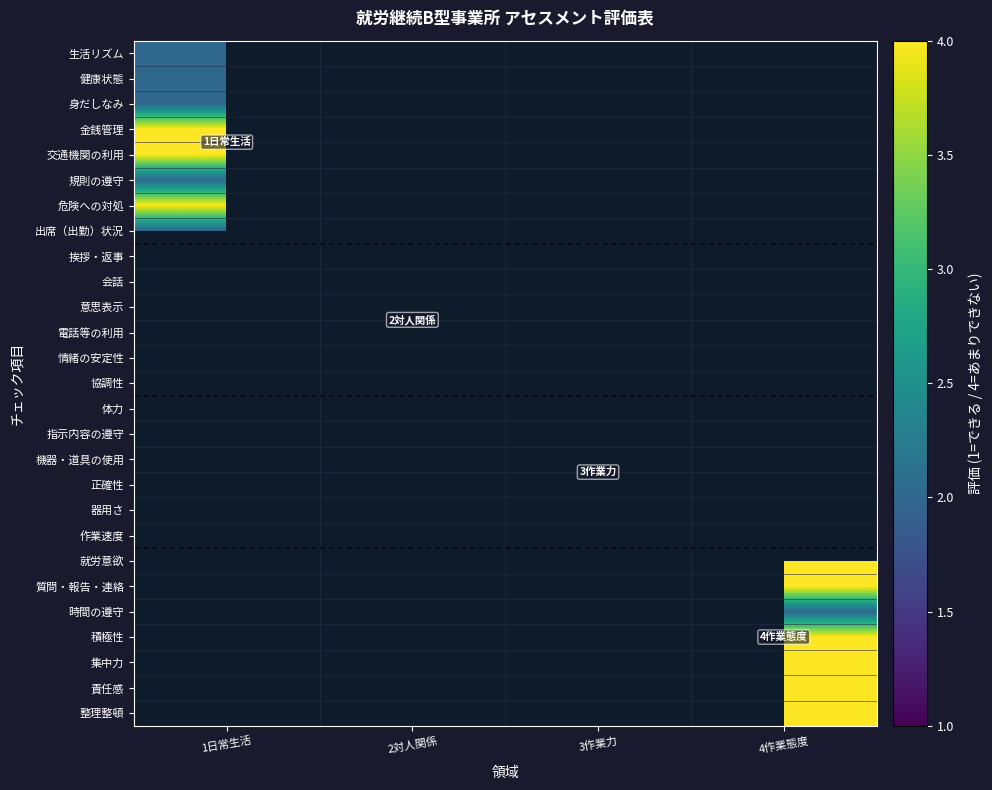

What is the minimum value shown in the chart?

2.0